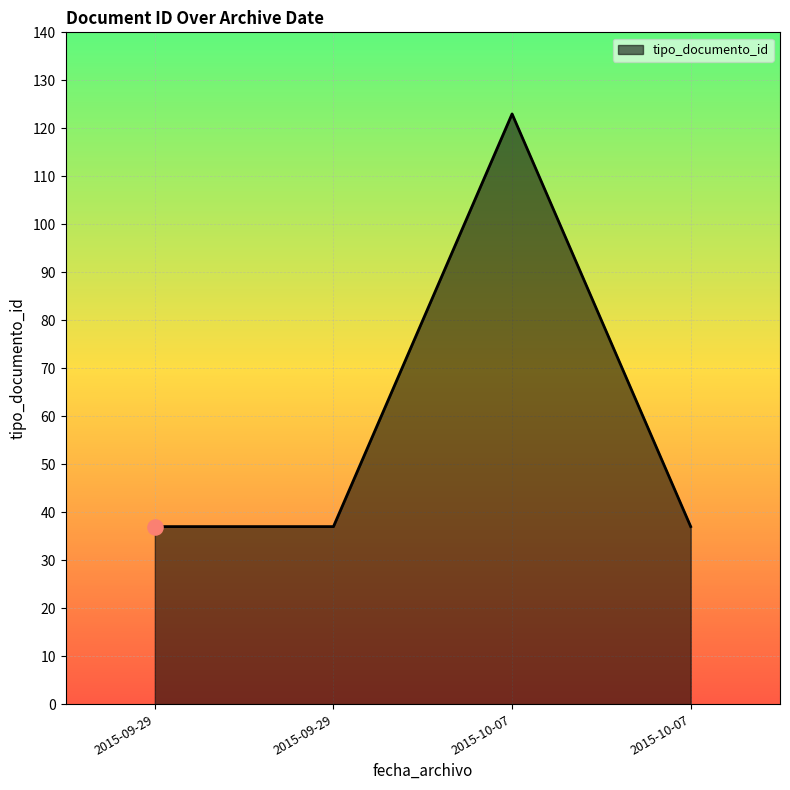

Does the chart have visible grid lines?

Yes